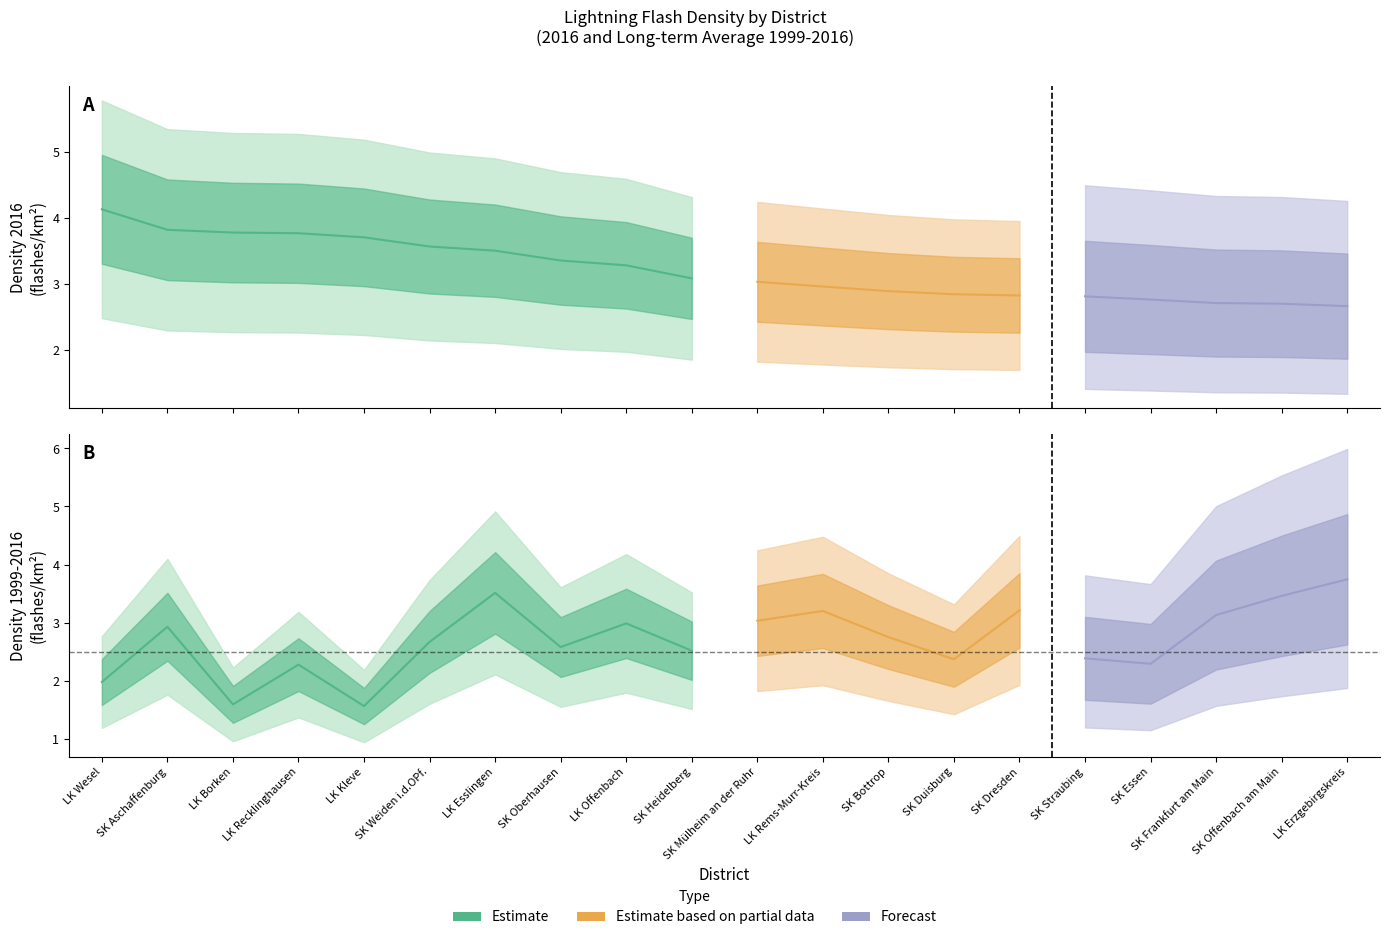

In Dichte 1999-2016, how many points are higher than both neighbors (excluding endpoints)?

6